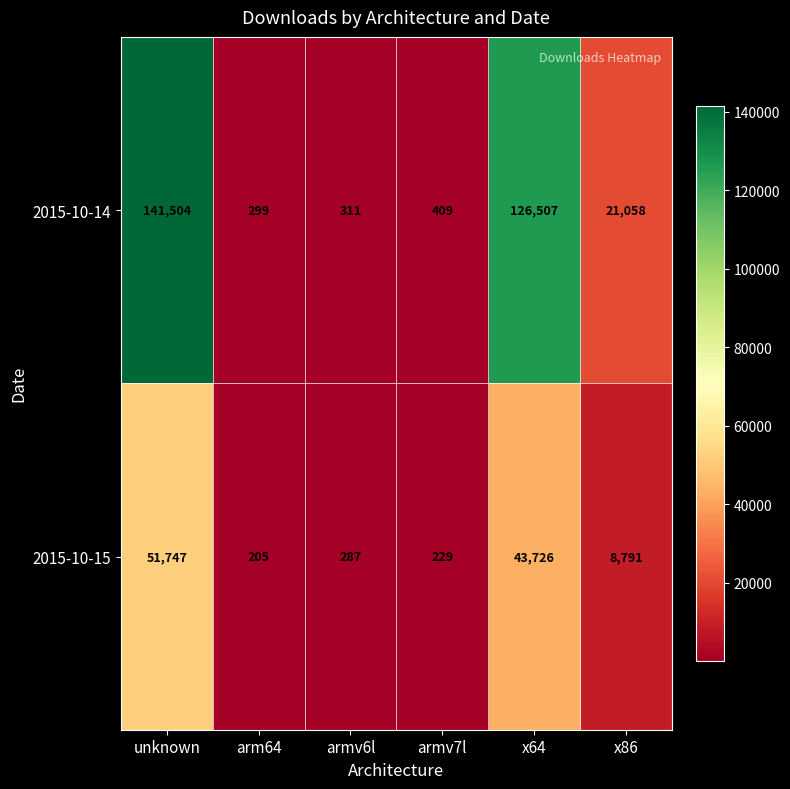

Which category has the highest value across all series?

unknown